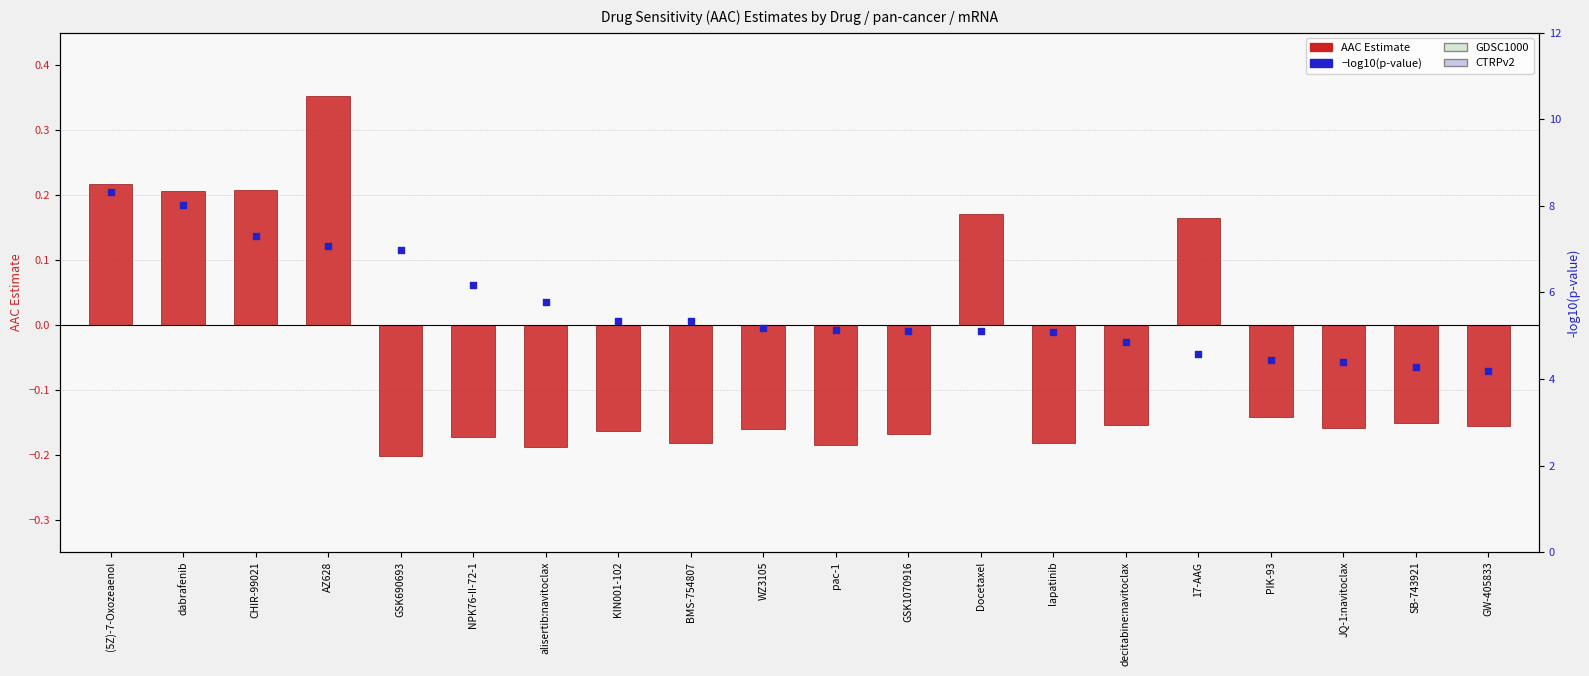

Which series has the widest spread of Y values?

−log10(p-value)